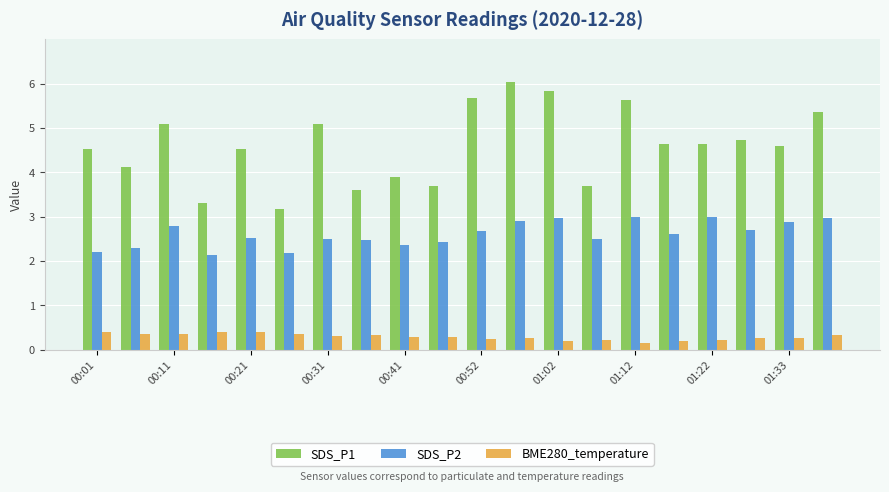

What is the average value of the SDS_P1 series?

4.6